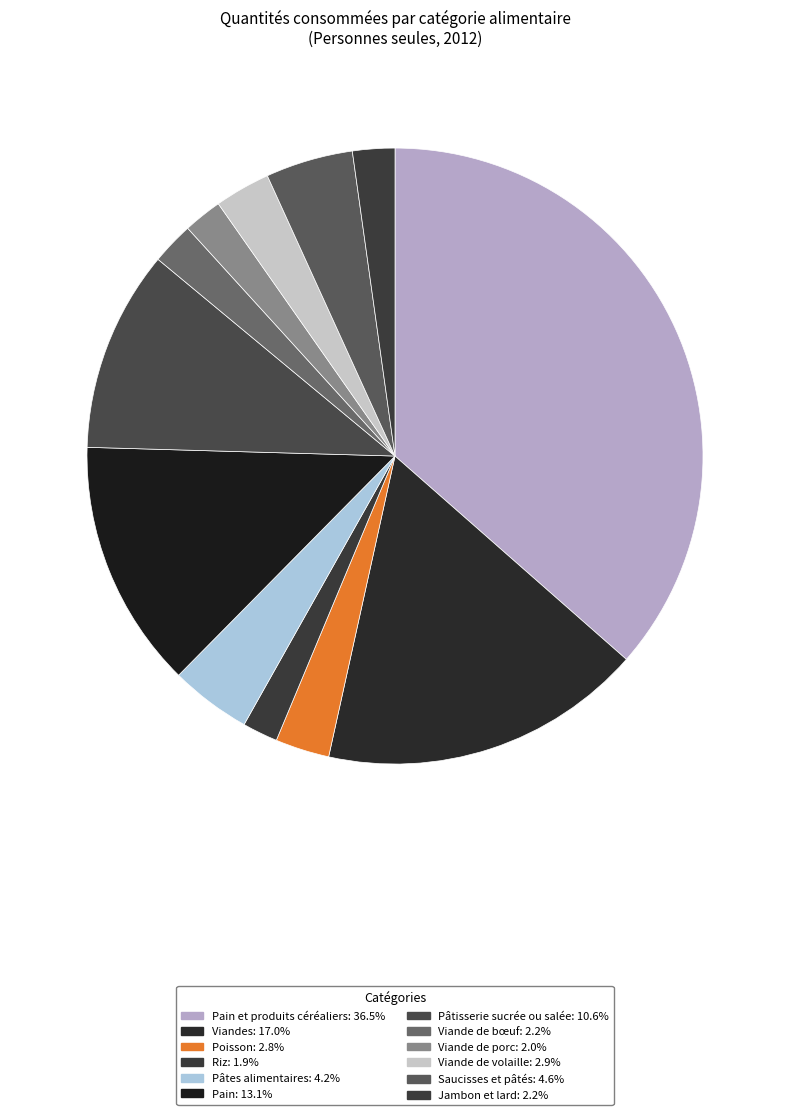

Count the number of slices in the pie.

12